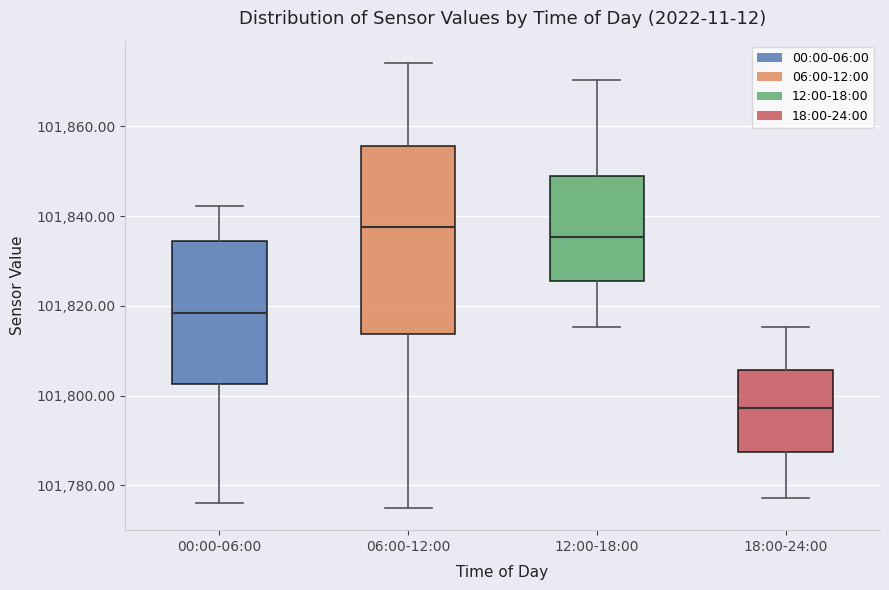

Which box is the tallest, from its lower edge to its upper edge?

06:00-12:00